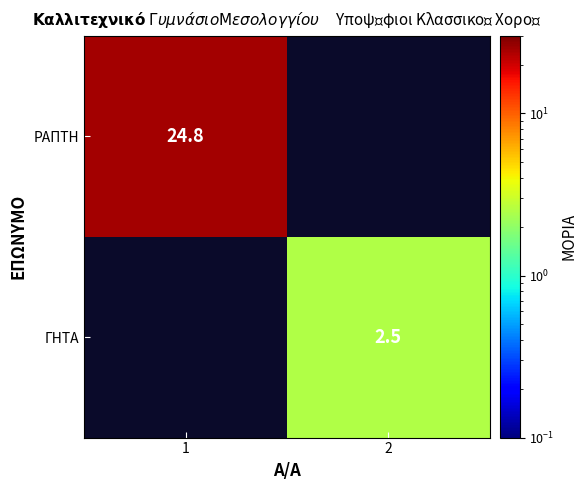

True or false: ΡΑΠΤΗ has a value of 9.2 at 1.

False